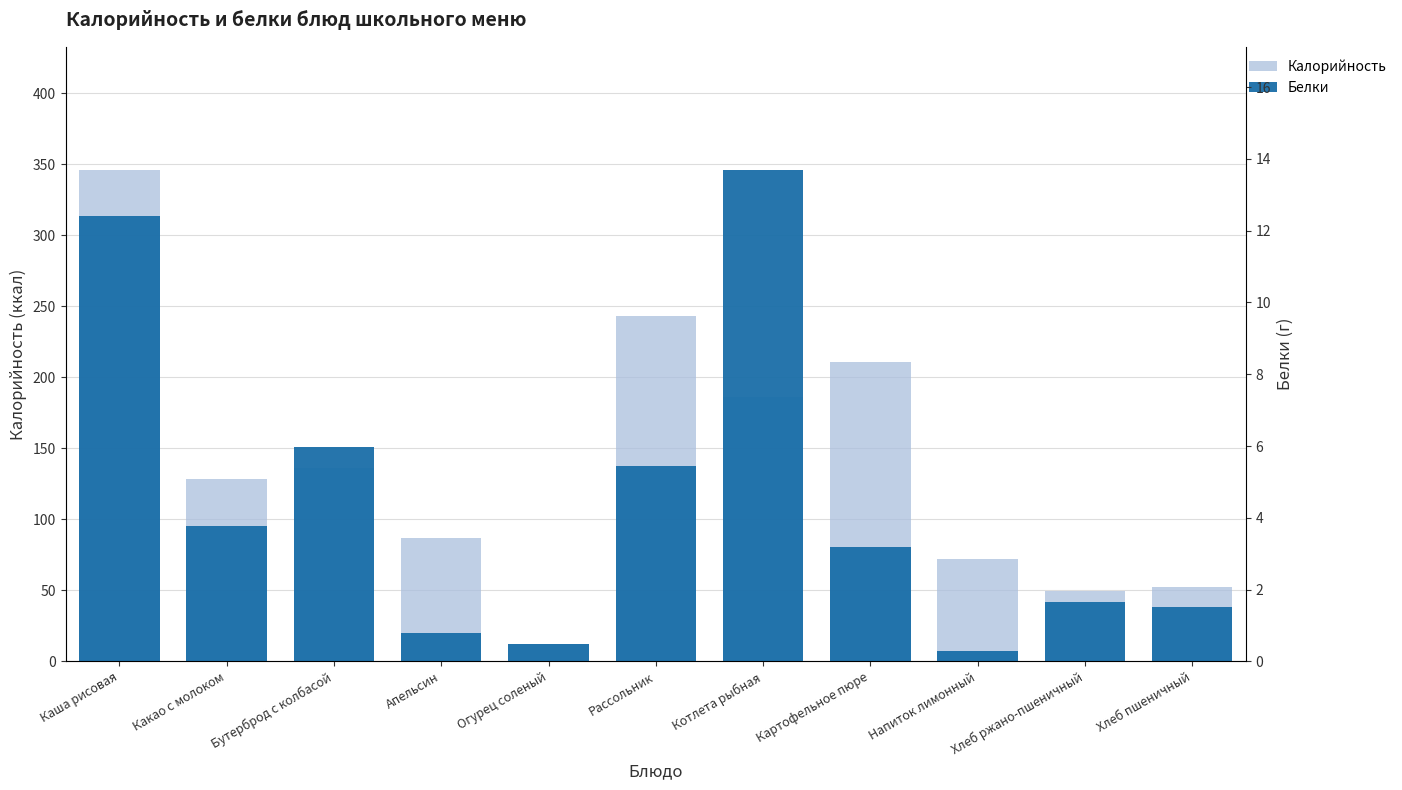

What is the value of the Калорийность bar at the 11th from the left?

52.2